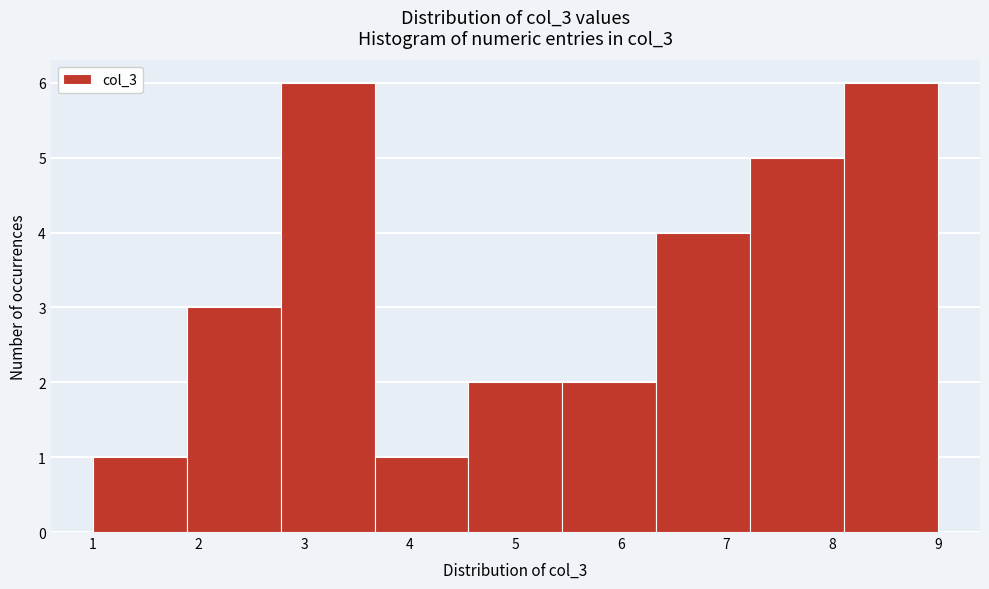

What is the height of the bar covering 8.1 to 9.0 on the x-axis? Neither the bar edges nor the heights are printed on the chart, so give them approximately, as read against the axes.

6